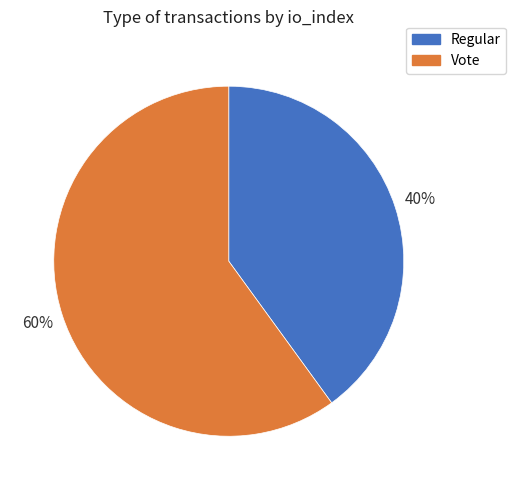

What percentage is the Vote slice, to the nearest percent?

60%